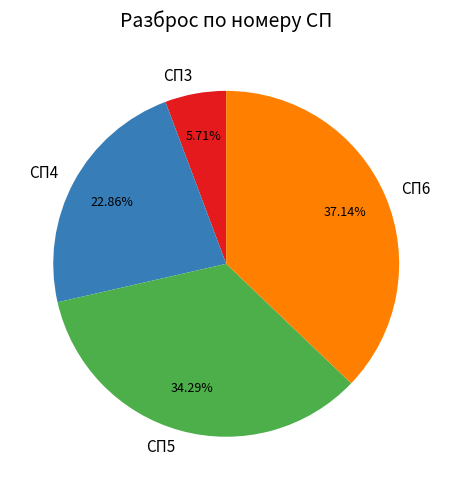

How many segments does this pie chart have?

4